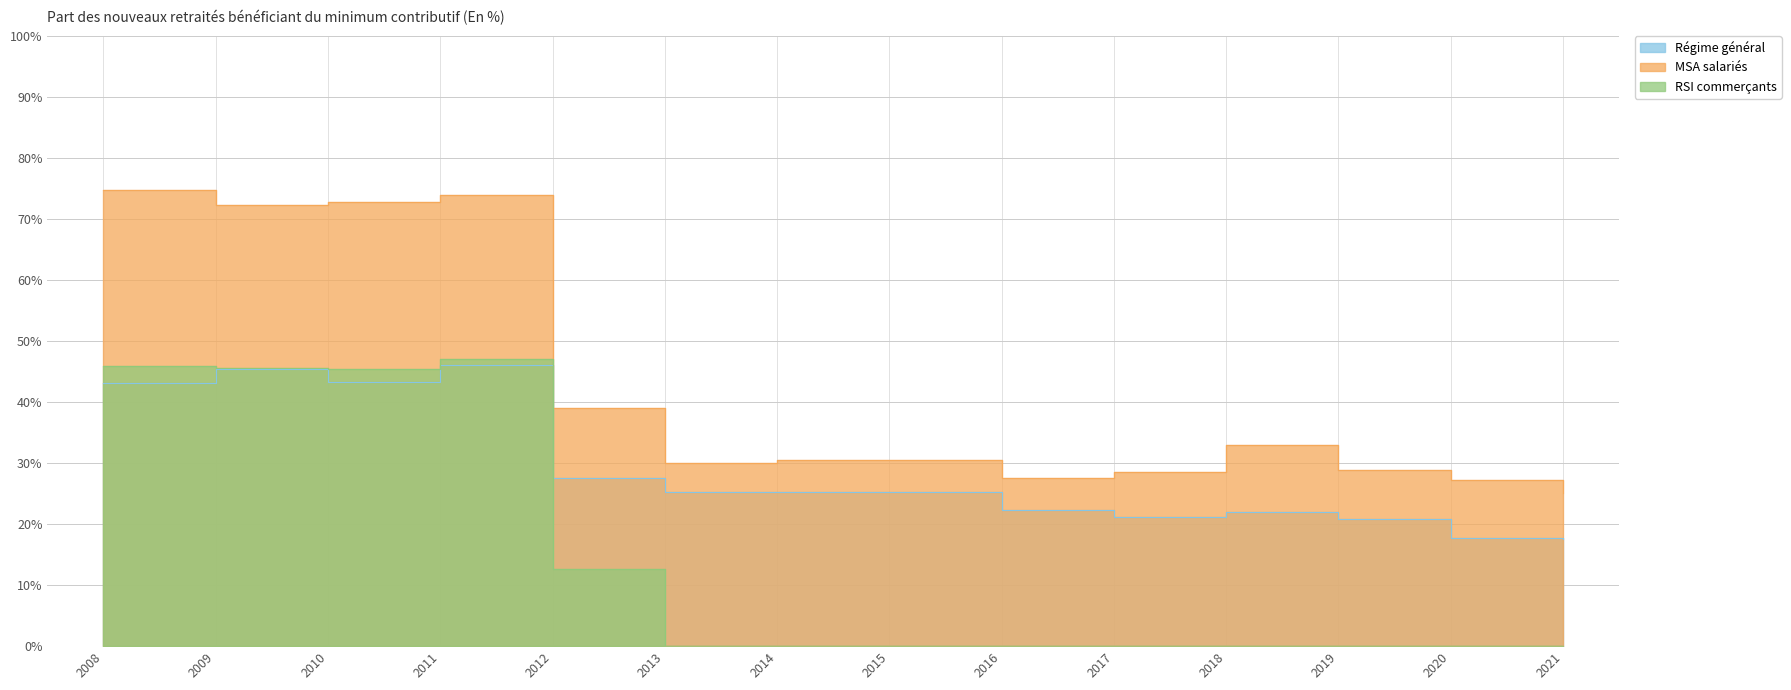

How many data points in MSA salariés are above 30?

9